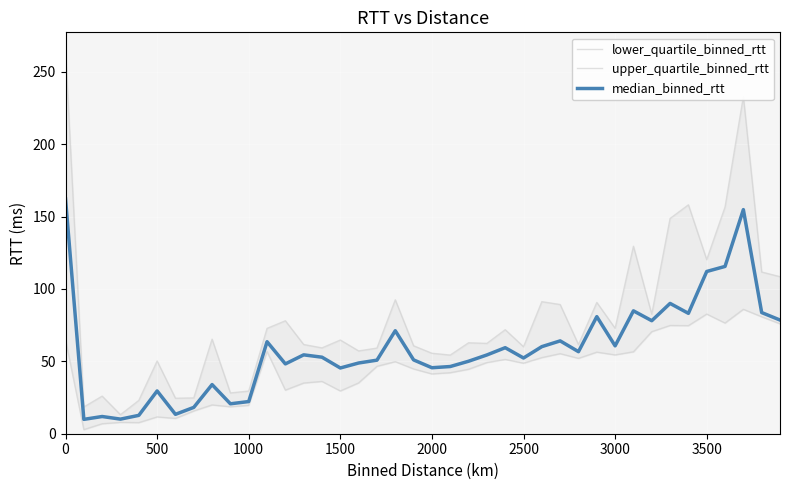

Which series has the largest range (max minus min)?

upper_quartile_binned_rtt